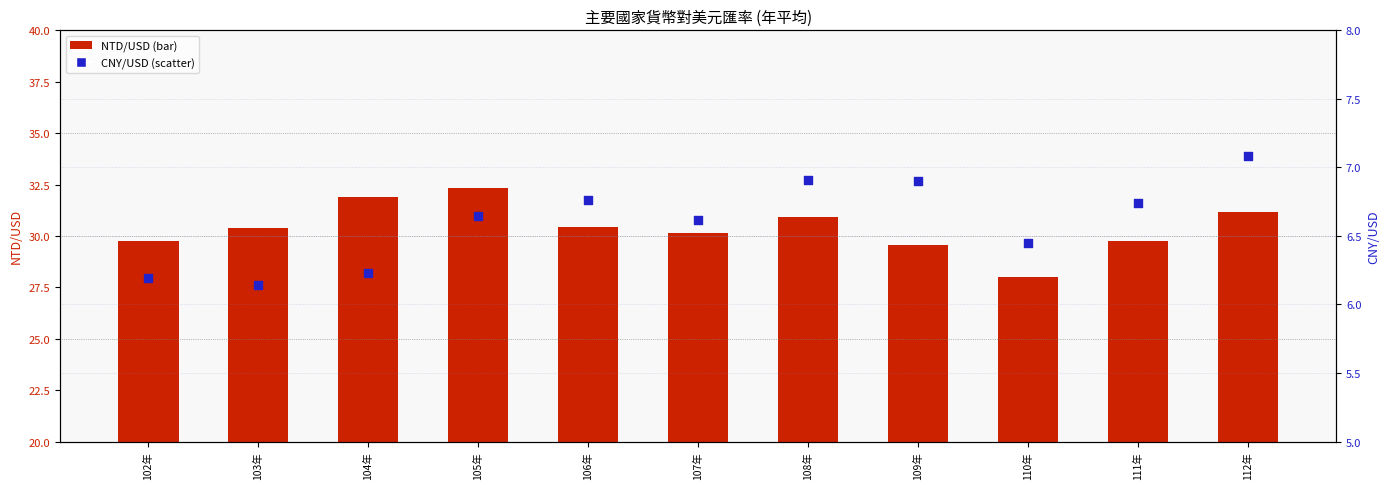

Is the value of CNY/USD at 112年 greater than the value of NTD/USD at 103年?

No